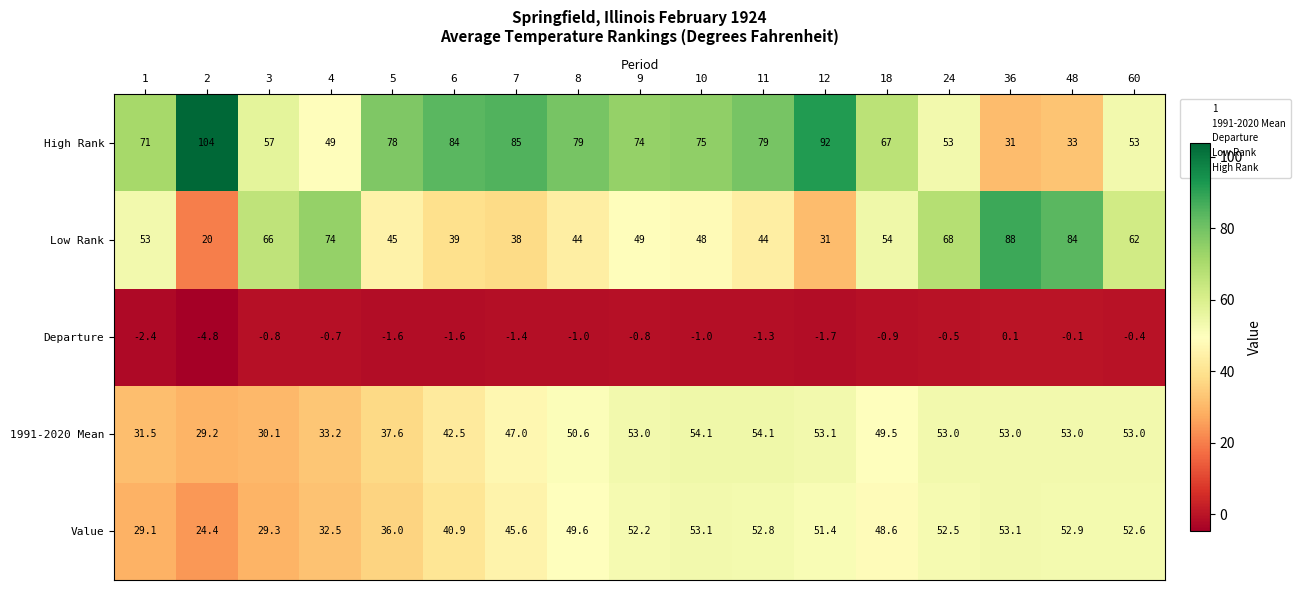

At 2, list the series in order from largest to smallest.

High Rank, 1991-2020 Mean, Value, Low Rank, Departure